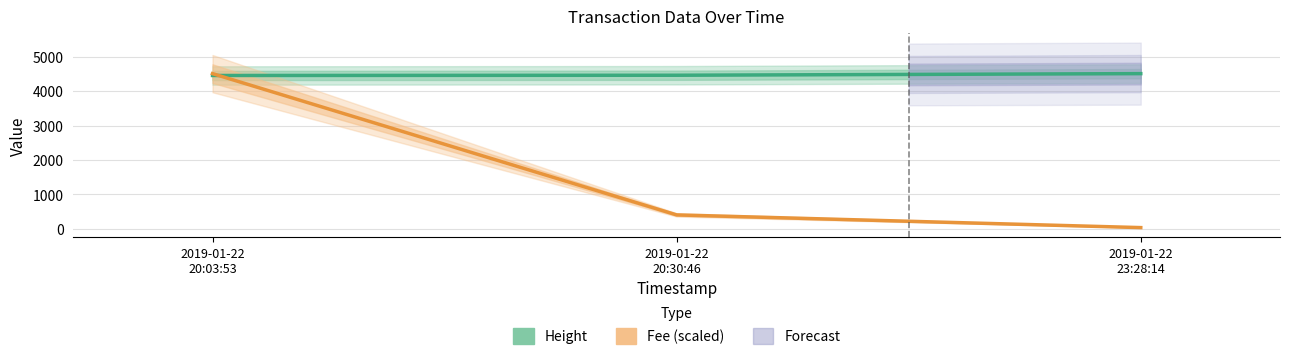

What is the label of the 2nd point from the right?

2019-01-22
20:30:46